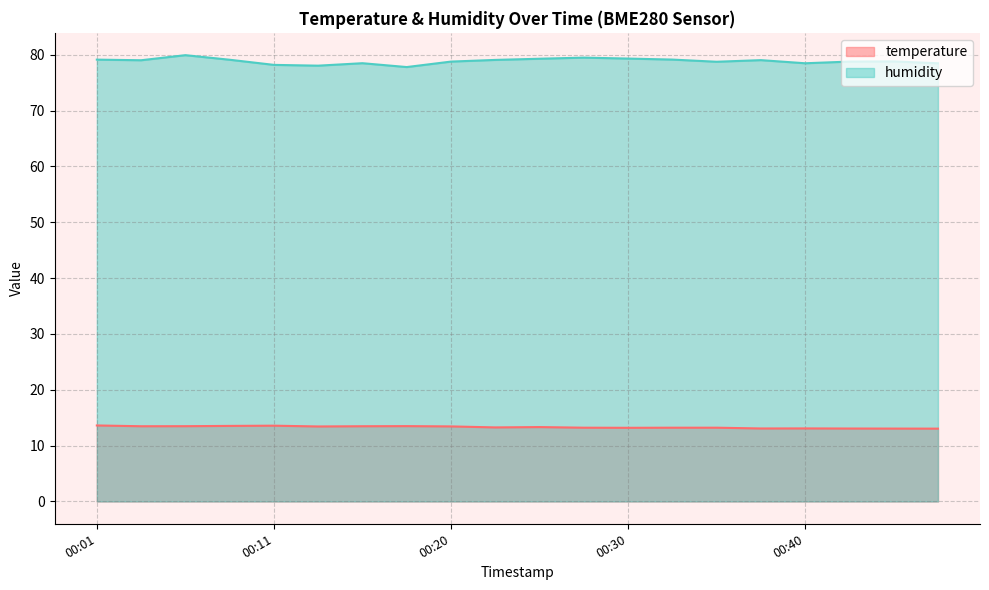

True or false: temperature has more than 0 interior local peaks.

True